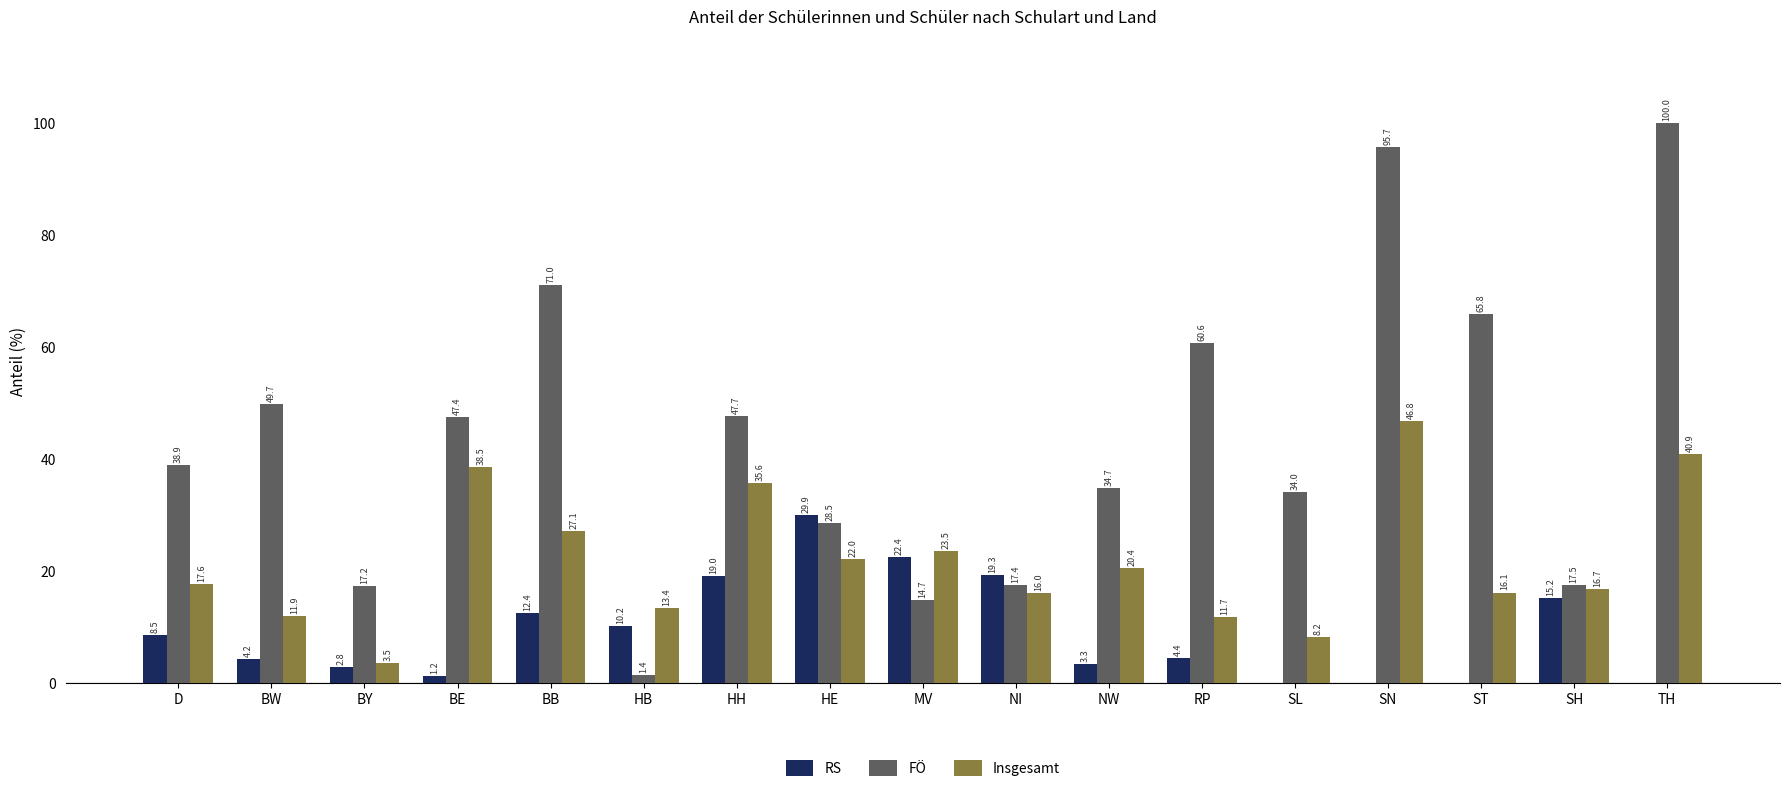

At which label does Insgesamt first exceed 17?

D